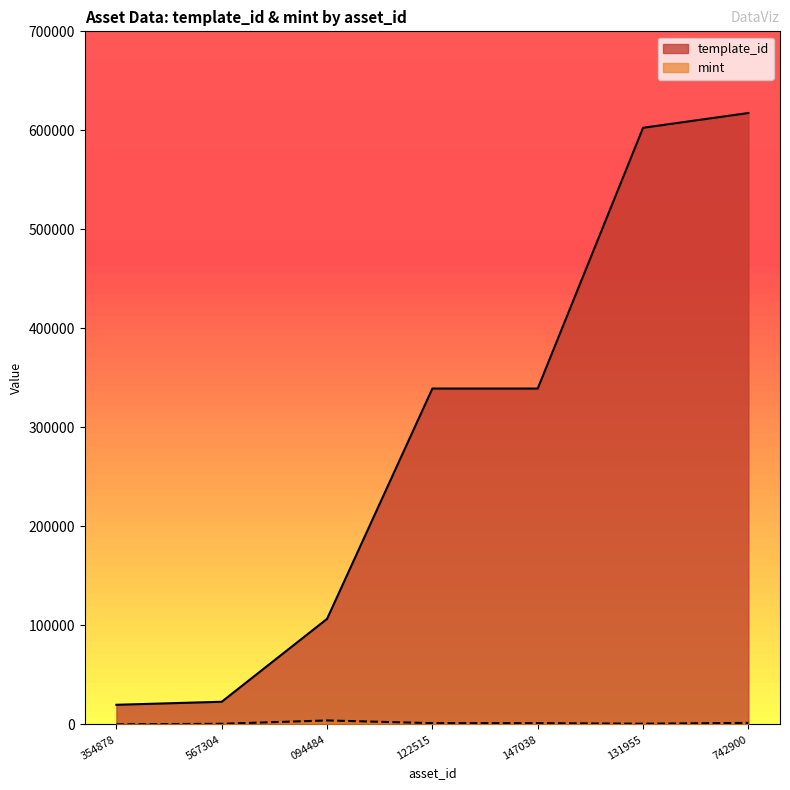

What is the average value of the template_id series?

292562